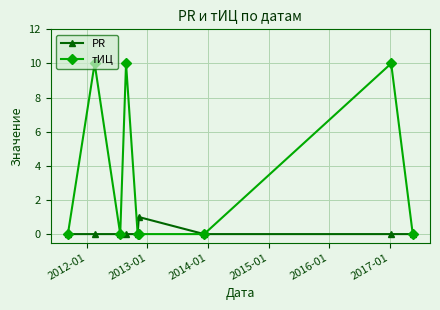

What is the maximum value shown in the chart?

10